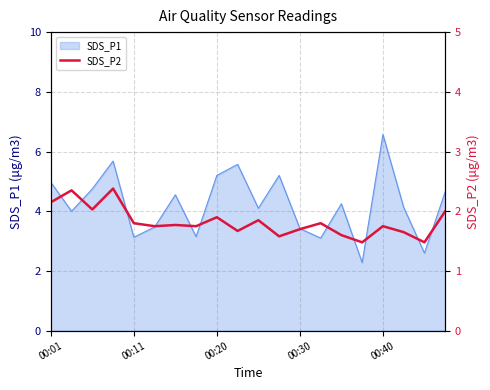

Reading left to right, extract all data points from this chart.

2.1	2.4	2.0	2.4	1.8	1.8	1.8	1.8	1.9	1.7	1.9	1.6	1.7	1.8	1.6	1.5	1.8	1.6	1.5	2.0